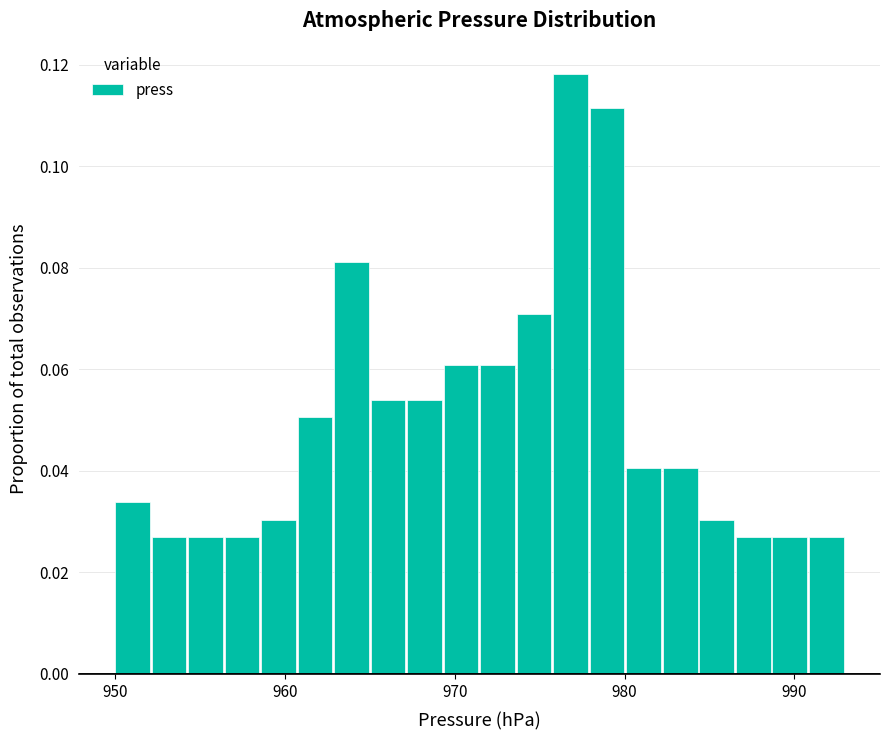

Around what value on the x-axis is the tallest bar? Give the approximate position of its centre, as read against the axis.

977